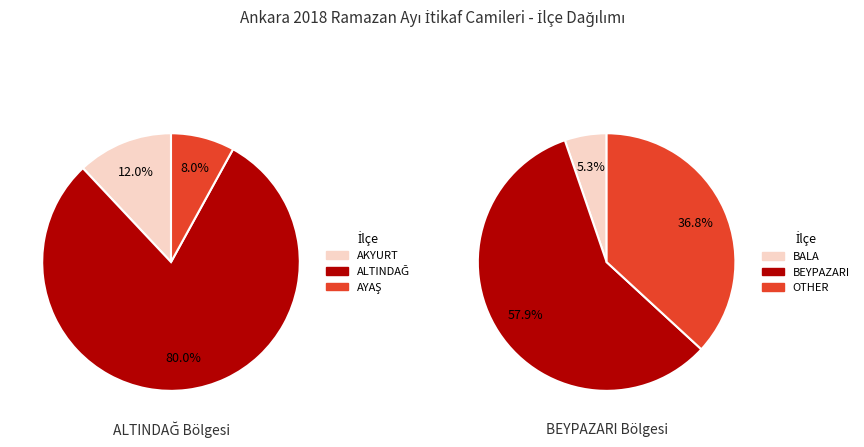

How many segments does this pie chart have?

3